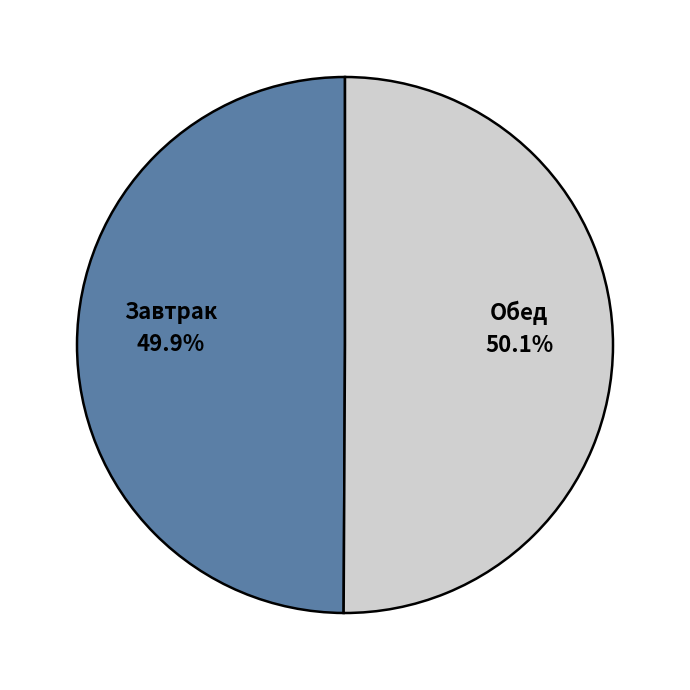

Is there a majority slice in this chart?

Yes